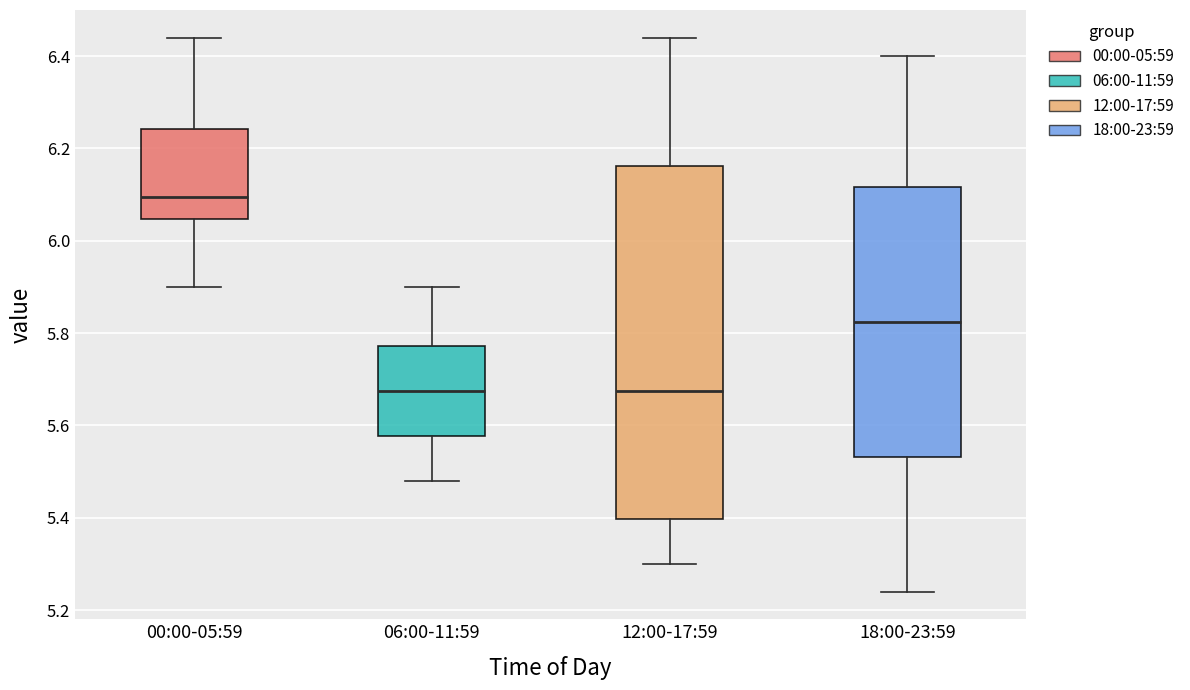

Reading left to right, read every box against the y-axis: the position of its median line, the range the box covers, and the ends of its whiskers. The values are not printed on the chart, so give them approximately, as read against the axis.

00:00-05:59: median 6.10, box 6.04 to 6.24, whiskers 5.90 to 6.44
06:00-11:59: median 5.68, box 5.58 to 5.78, whiskers 5.48 to 5.90
12:00-17:59: median 5.68, box 5.40 to 6.16, whiskers 5.30 to 6.44
18:00-23:59: median 5.82, box 5.54 to 6.12, whiskers 5.24 to 6.40